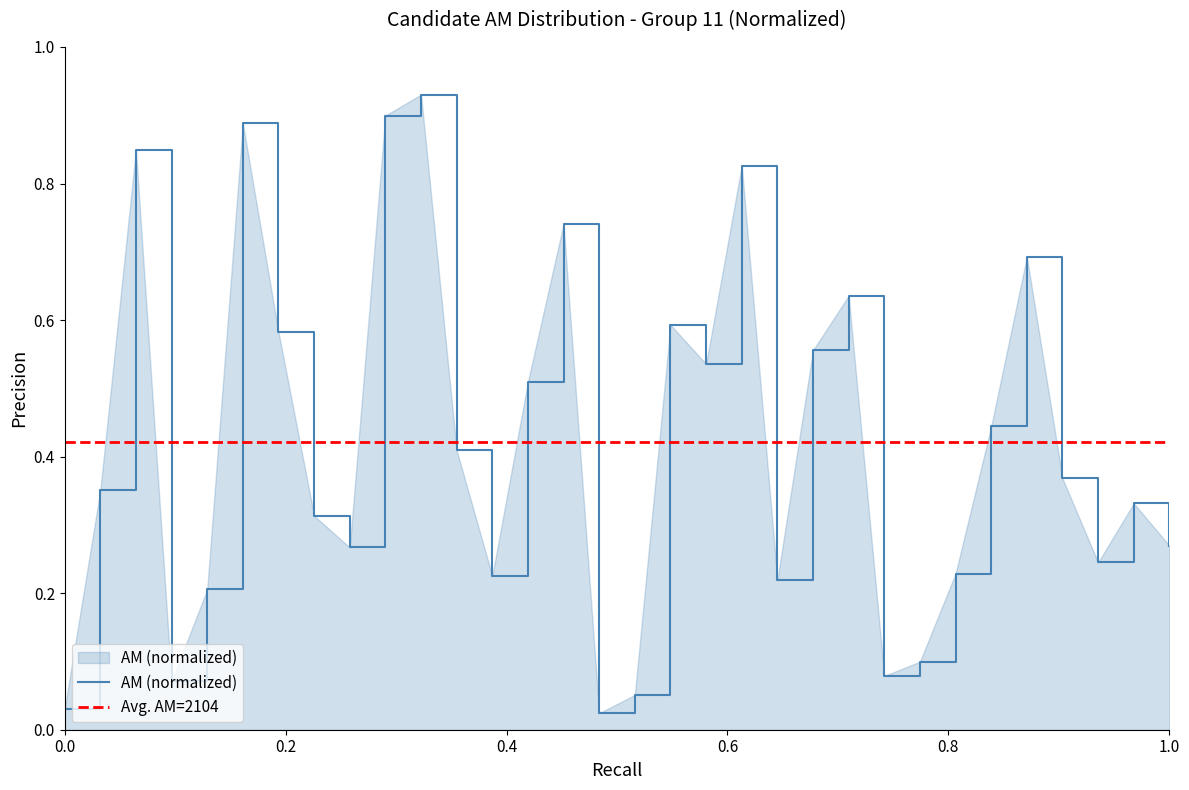

Reading left to right, transcribe all the data shown in this chart.

0.0	0.4	0.8	0.1	0.2	0.9	0.6	0.3	0.3	0.9	0.9	0.4	0.2	0.5	0.7	0.0	0.1	0.6	0.5	0.8	0.2	0.6	0.6	0.1	0.1	0.2	0.4	0.7	0.4	0.2	0.3	0.3